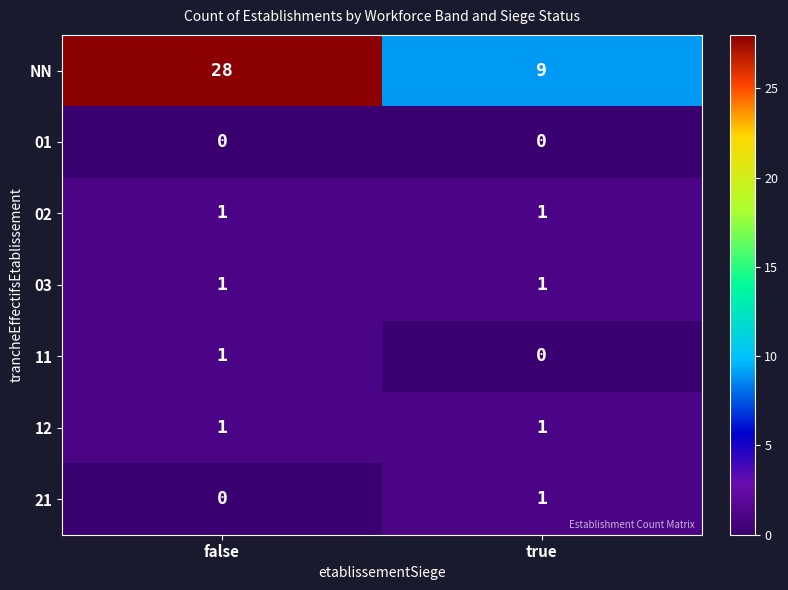

Reading left to right, transcribe all the data shown in this chart.

NN: false=28	true=9
01: false=0	true=0
02: false=1	true=1
03: false=1	true=1
11: false=1	true=0
12: false=1	true=1
21: false=0	true=1